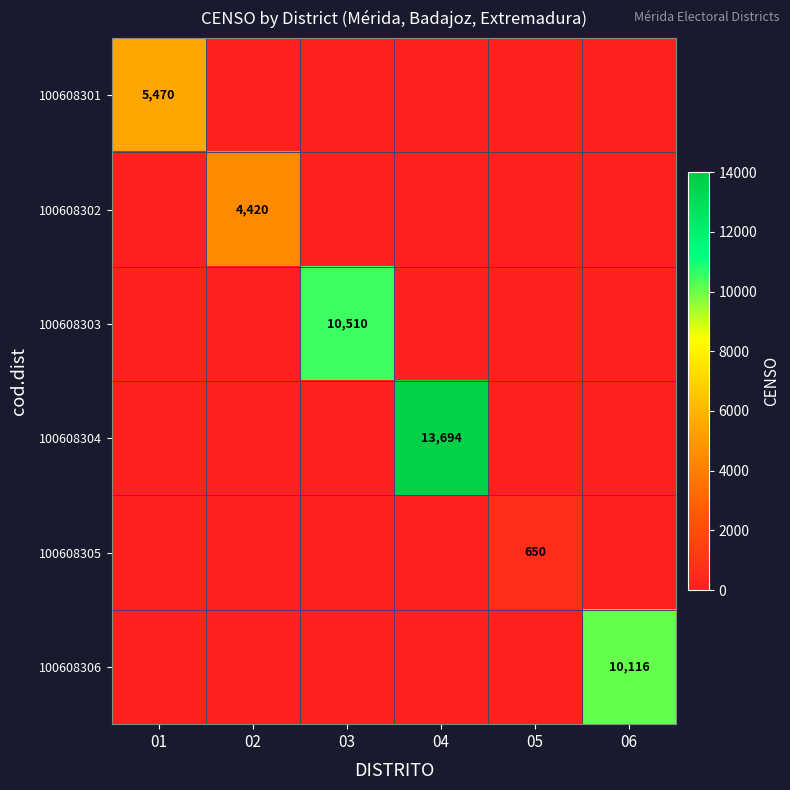

Is the value of 100608304 at 04 greater than the value of 100608303 at 03?

Yes